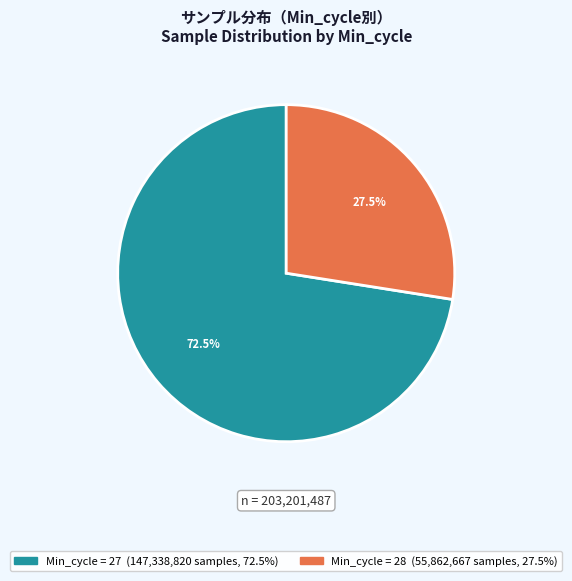

To the nearest percent, what is the average slice percentage?

50%